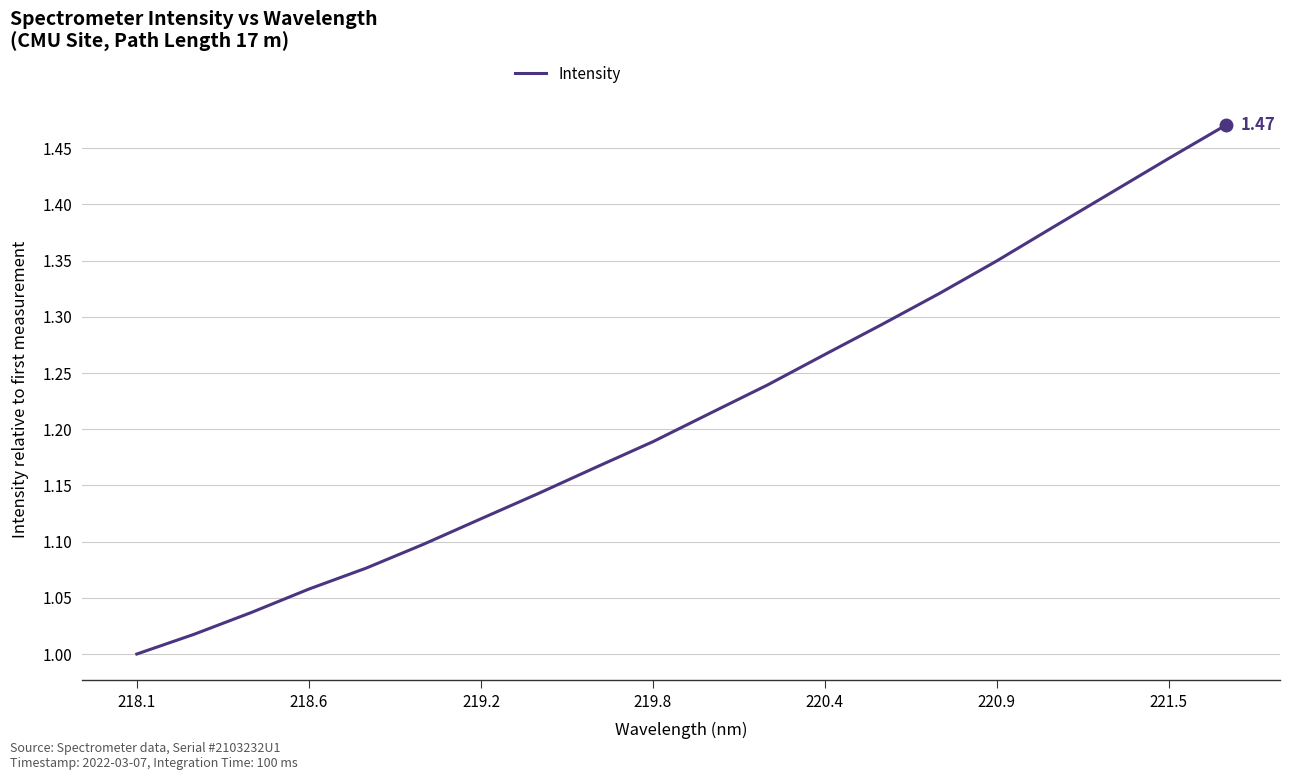

What is the difference between the maximum and minimum values?

0.5